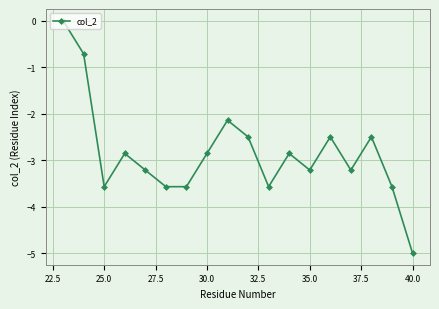

What is the minimum value shown in the chart?

-5.0